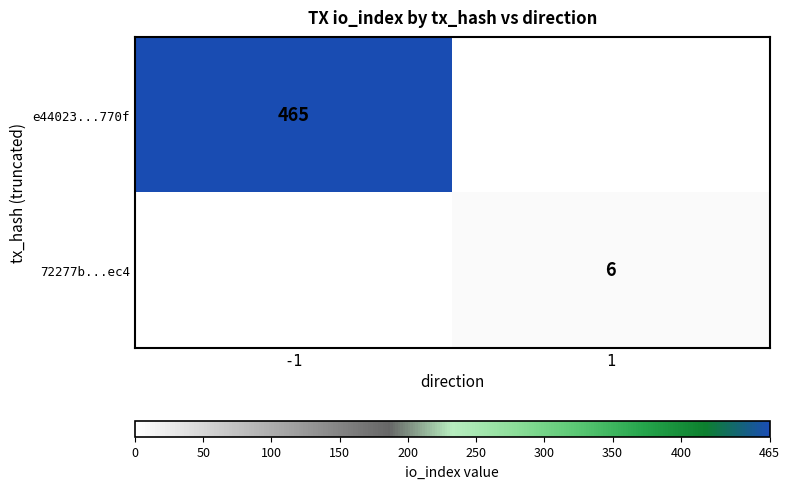

Count the 72277b...ec4 values in the range 0 to 6.

2